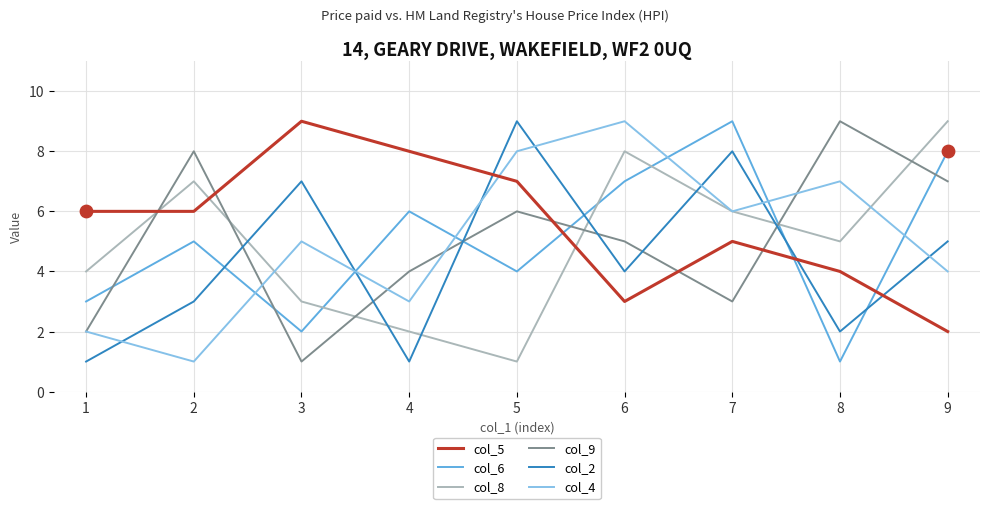

What is the total value across all series at 9?

35